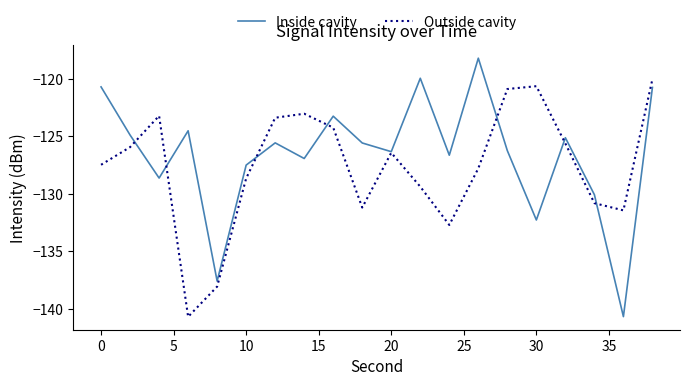

After their last crossing, which series has the higher values: Inside cavity or Outside cavity?

Outside cavity